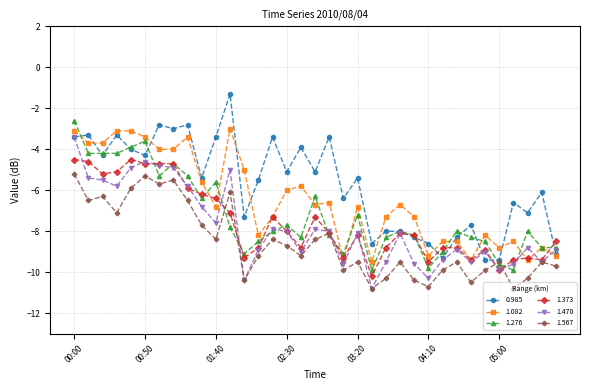

What is the value of the 1.567 point at the 8th from the left?

-5.5